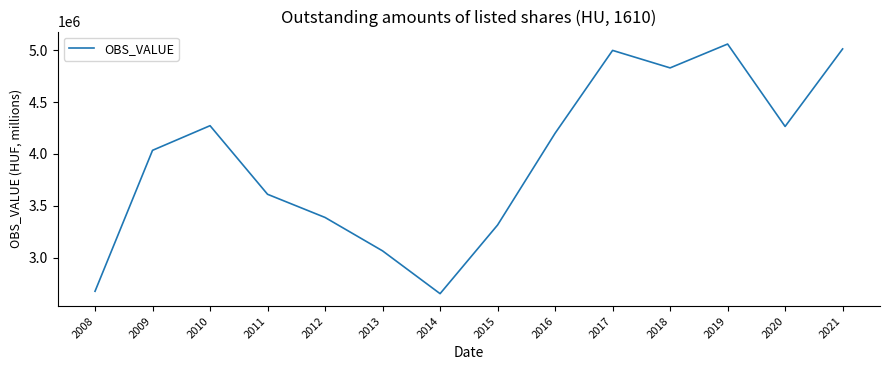

Does the chart display data point markers on the line(s)?

No